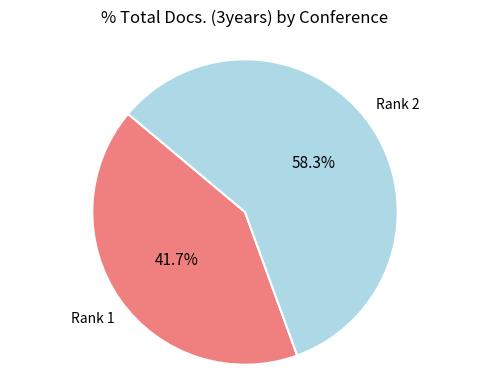

Does Rank 1 account for over 50% of the chart?

No